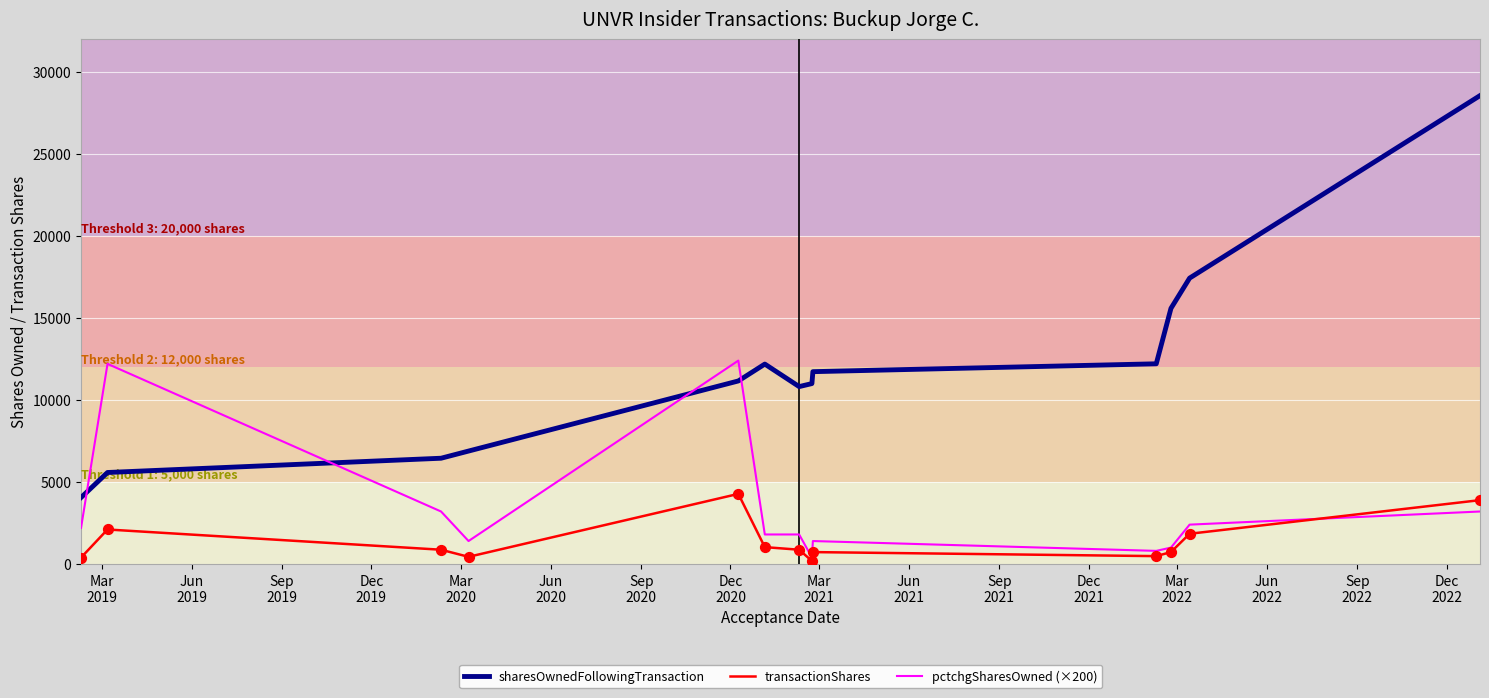

Which series has the largest total across all categories?

sharesOwnedFollowingTransaction